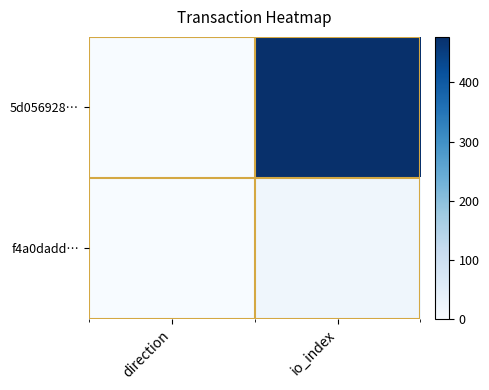

Reading left to right, list all the values displayed in this chart.

5d056928…: direction=-1	io_index=477
f4a0dadd…: direction=1	io_index=17